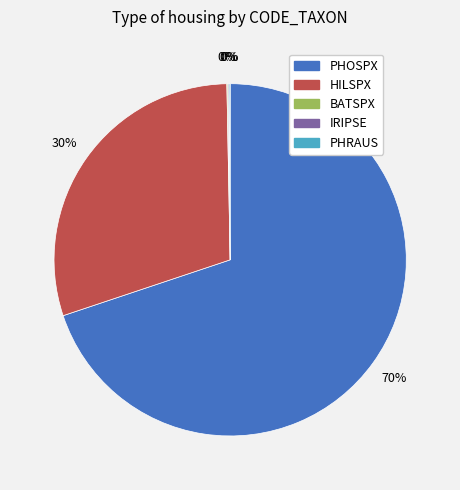

Does PHOSPX represent more than half of the total?

Yes